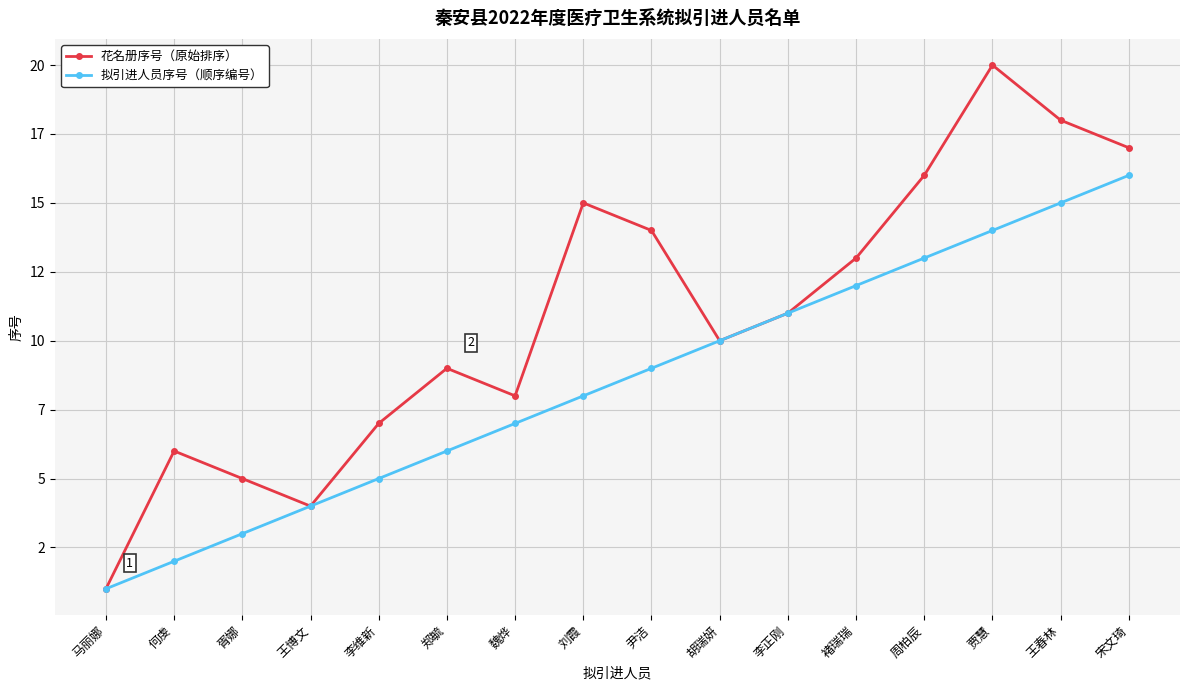

Where is 拟引进人员序号（顺序编号） nearest to the value 8?

刘霞